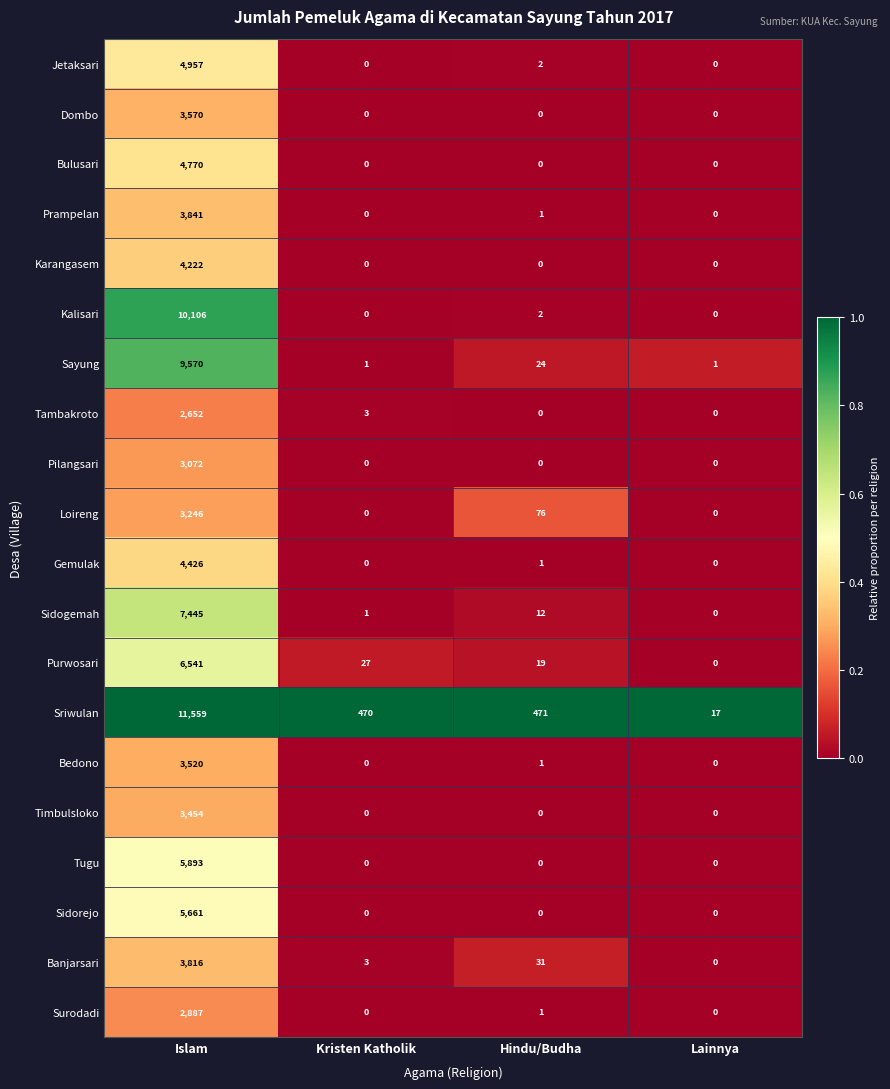

What is the difference between the highest and lowest values at Islam?

8907